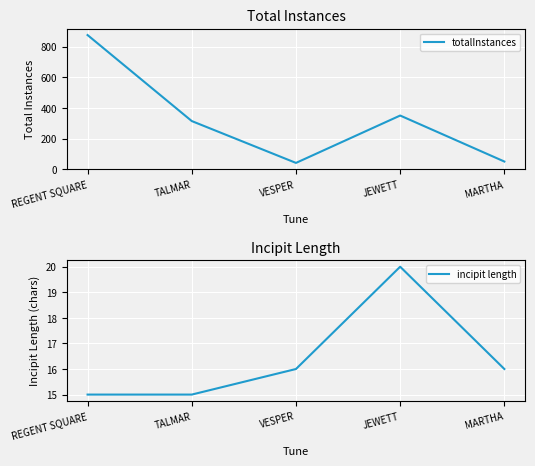

What is the label of the 4th point from the left?

JEWETT